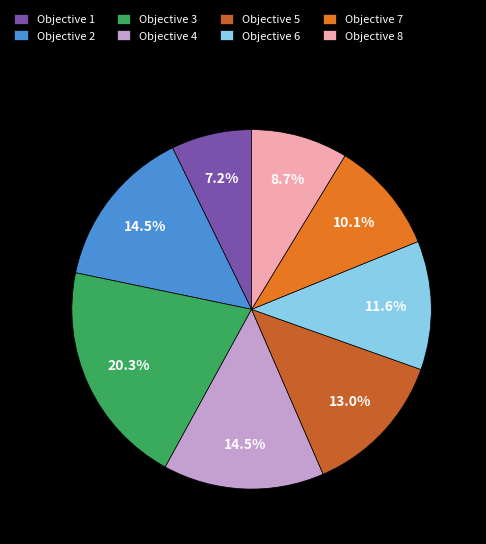

Count the number of slices in the pie.

8